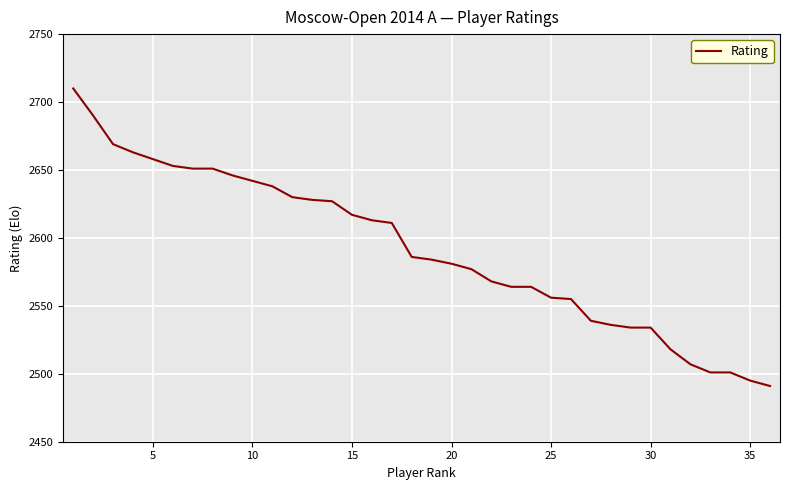

What is the greatest value displayed?

2710